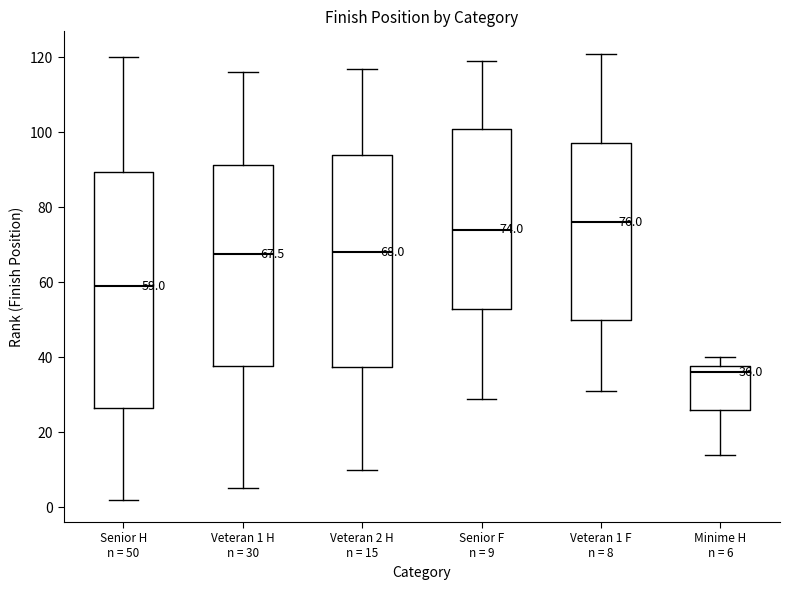

Which box's median line is the highest?

Veteran 1 F n = 8